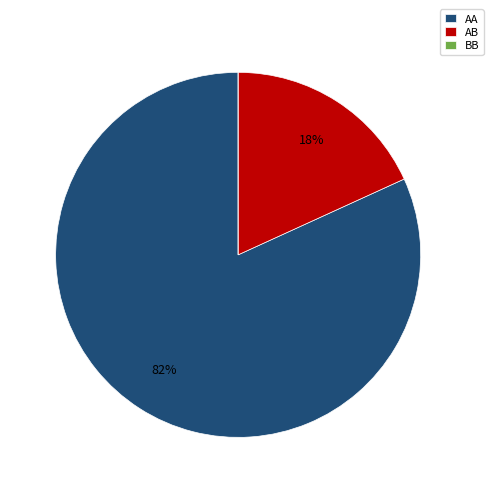

Is the sum of AB and AA greater than half?

Yes